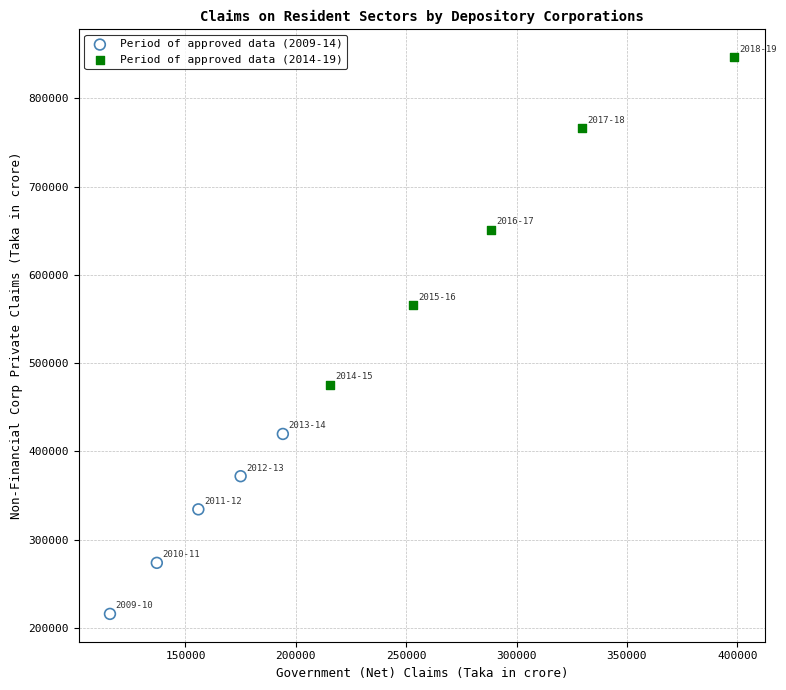

Which series reaches the minimum Y coordinate?

Period of approved data (2009-14)